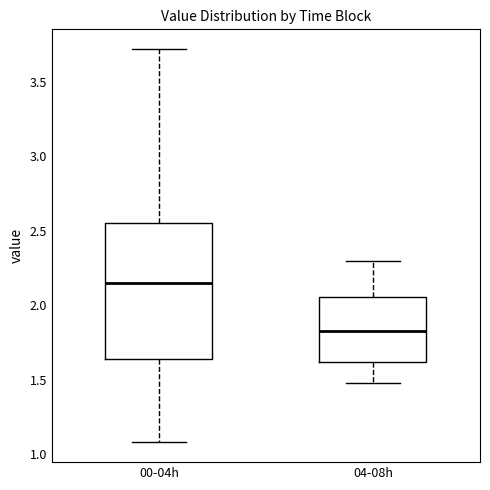

Reading left to right, read every box against the y-axis: the position of its median line, the range the box covers, and the ends of its whiskers. The values are not printed on the chart, so give them approximately, as read against the axis.

00-04h: median 2.15, box 1.65 to 2.55, whiskers 1.10 to 3.70
04-08h: median 1.85, box 1.60 to 2.05, whiskers 1.50 to 2.30